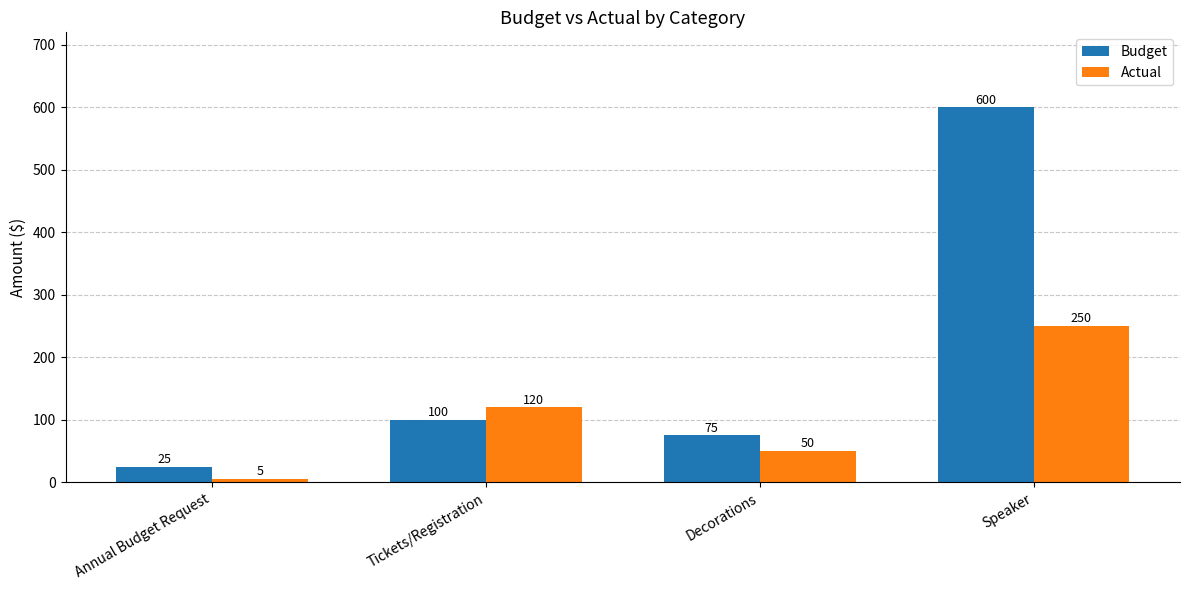

Is it true that Actual equals 75 at Decorations?

False